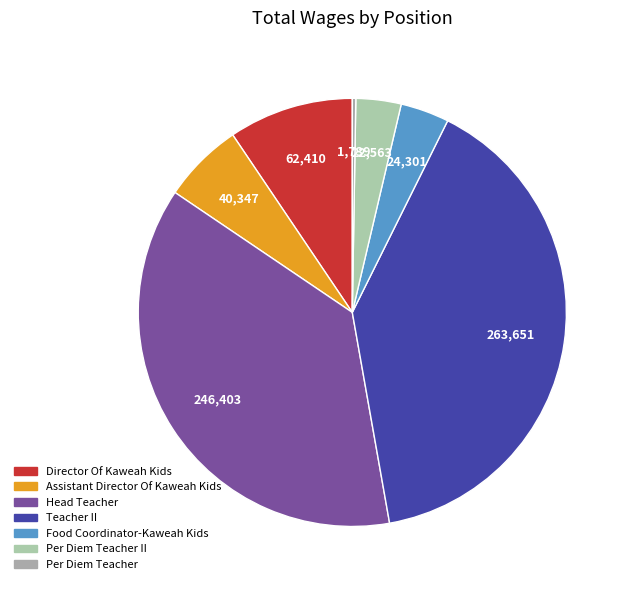

How many segments does this pie chart have?

7